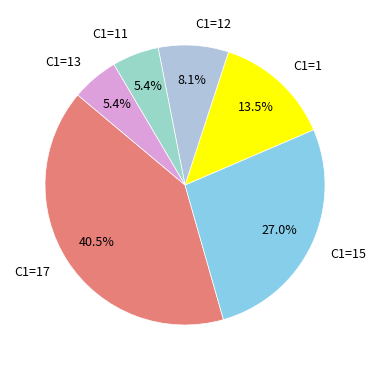

What portion of the pie excludes C1=15?

73.0%